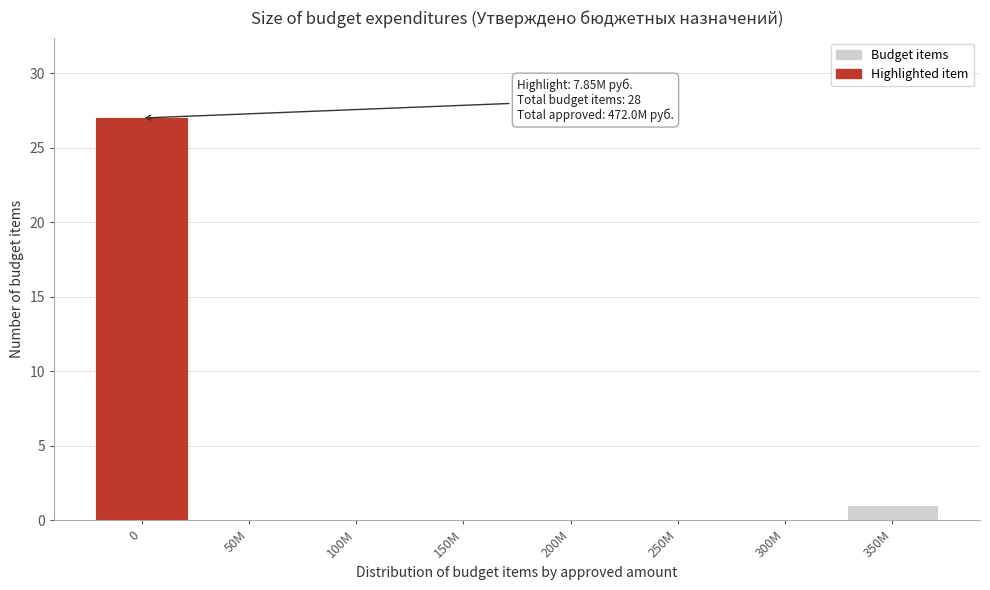

Reading left to right, list all the values displayed in this chart.

0=27	50M=0	100M=0	150M=0	200M=0	250M=0	300M=0	350M=1